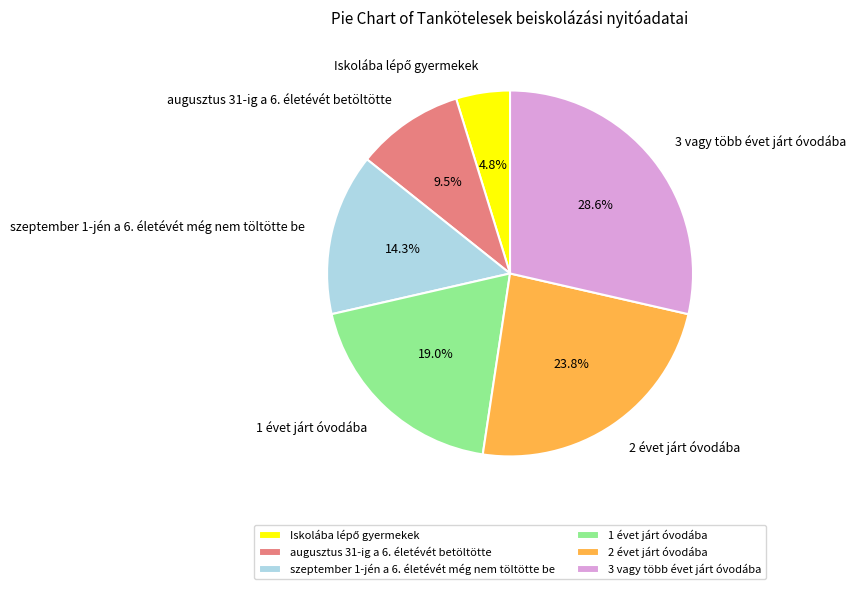

Approximately how many times larger is the value at 1 évet járt óvodába compared to augusztus 31-ig a 6. életévét betöltötte?

2.0